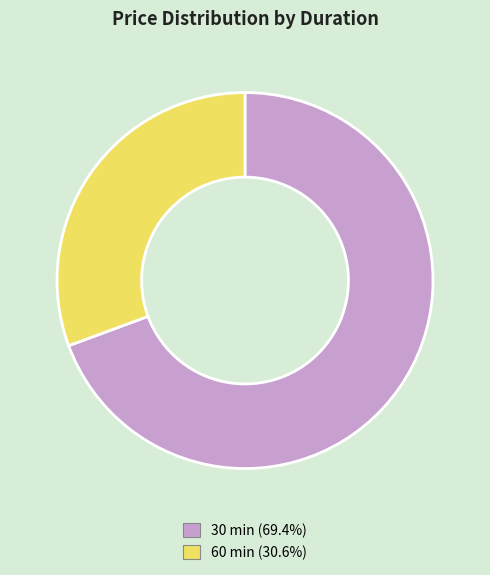

How many slices are in this pie chart?

2